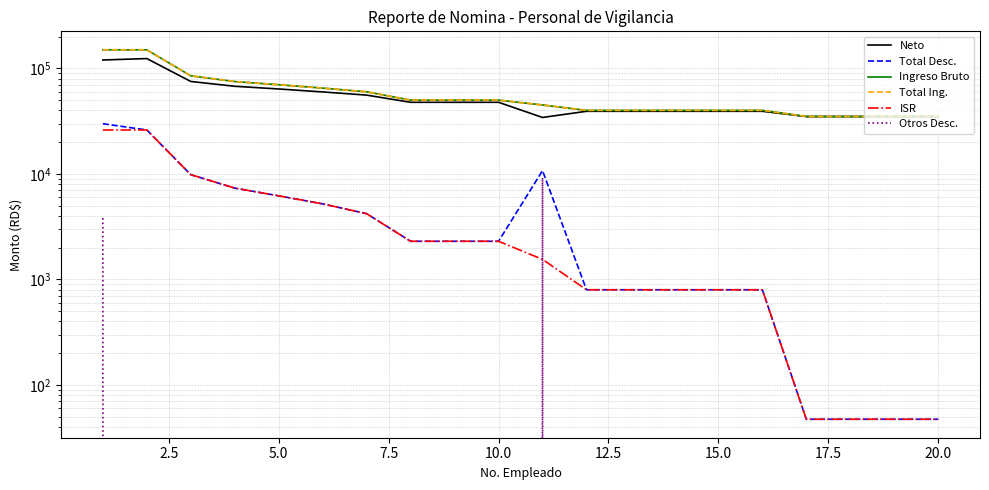

True or false: Otros Desc. has a value of -5570.4 at 20.0.

False